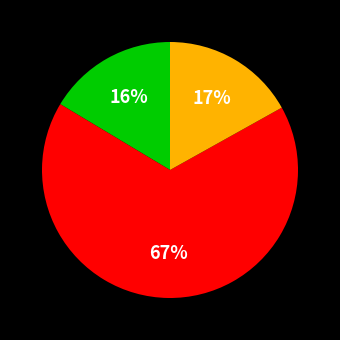

Is there any slice that represents more than half of the pie?

Yes